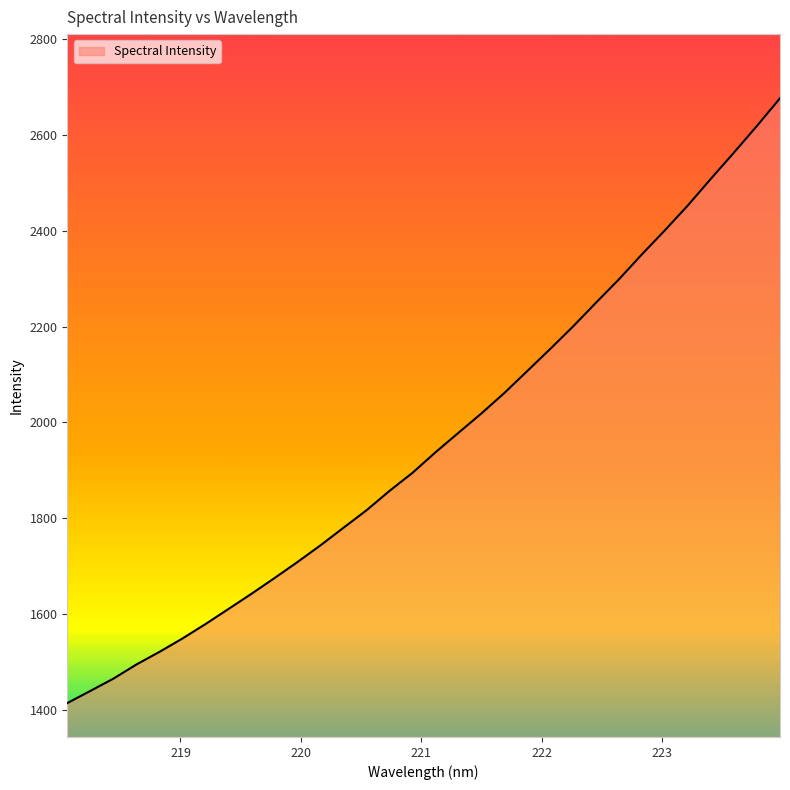

What is the minimum value shown in the chart?

1414.0